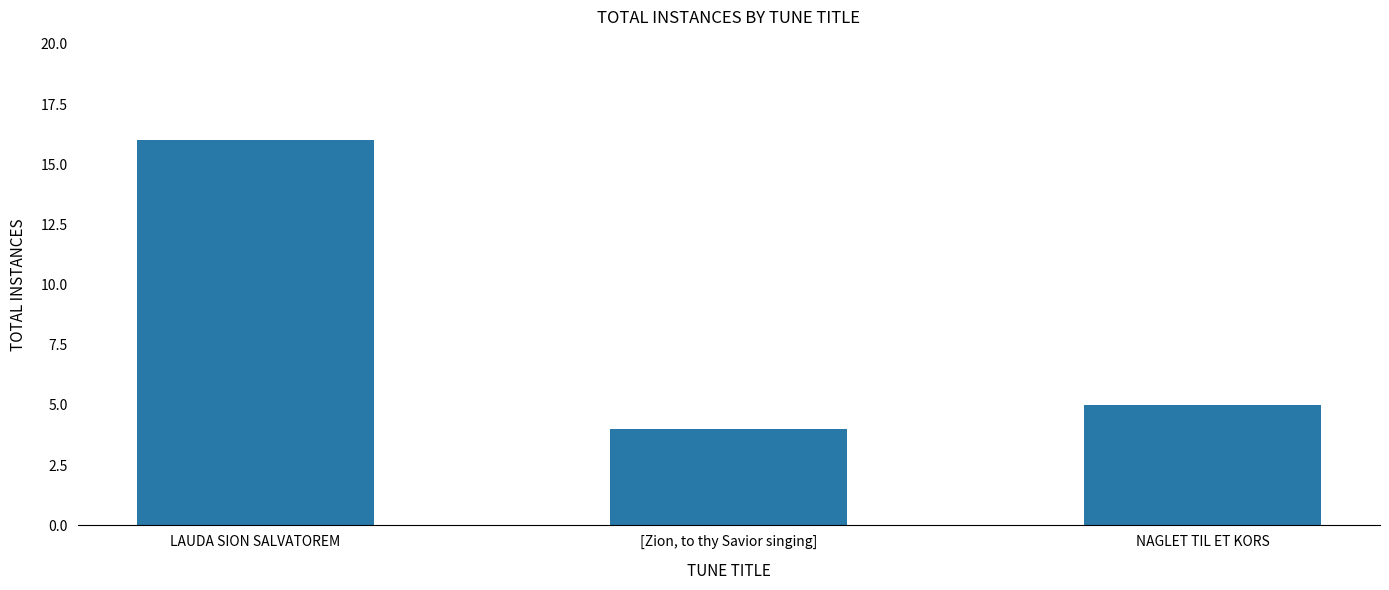

What is the sum of all values?

25